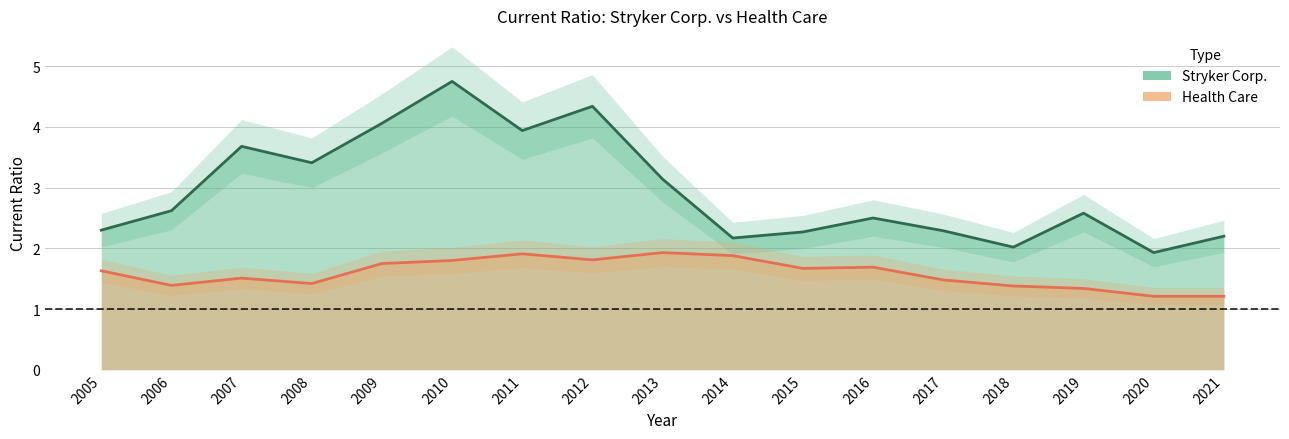

Reading left to right, transcribe all the data shown in this chart.

Stryker Corp.: 2005=2.3	2006=2.6	2007=3.7	2008=3.4	2009=4.1	2010=4.8	2011=3.9	2012=4.3	2013=3.1	2014=2.2	2015=2.3	2016=2.5	2017=2.3	2018=2.0	2019=2.6	2020=1.9	2021=2.2
Health Care: 2005=1.6	2006=1.4	2007=1.5	2008=1.4	2009=1.8	2010=1.8	2011=1.9	2012=1.8	2013=1.9	2014=1.9	2015=1.7	2016=1.7	2017=1.5	2018=1.4	2019=1.3	2020=1.2	2021=1.2